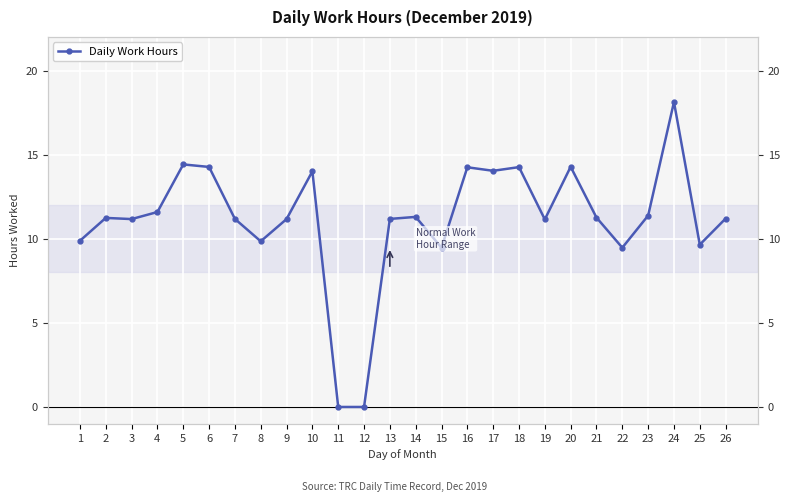

True or false: the data shows 0.0 at 11.

True